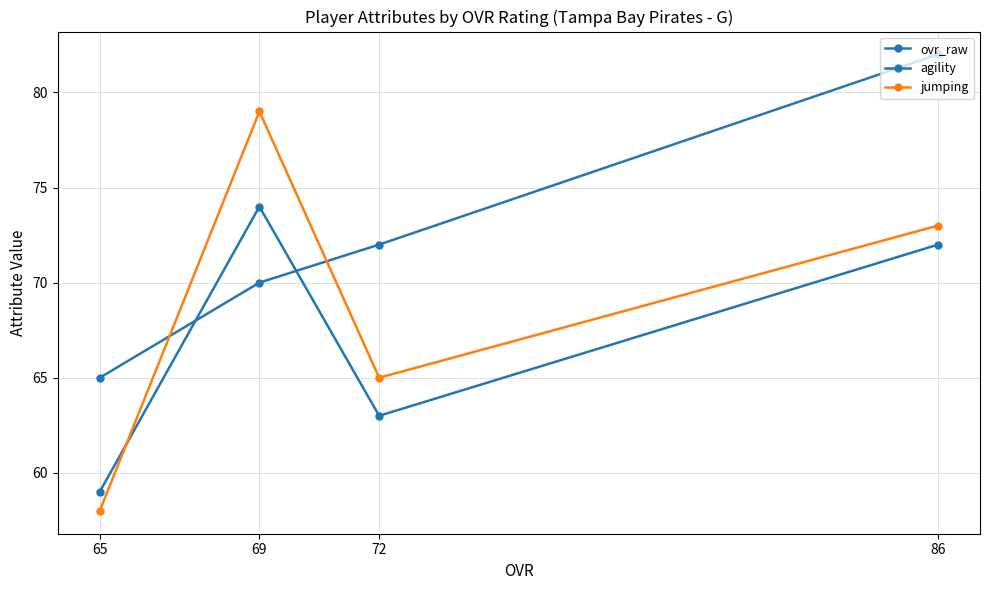

What is the value of the jumping point at the 3rd from the left?

65